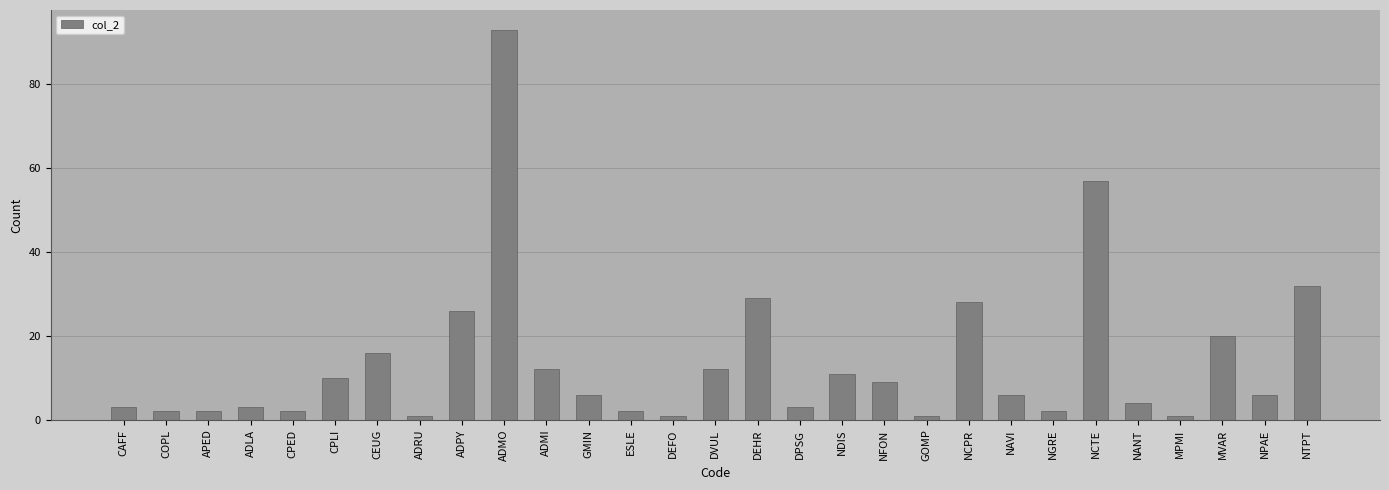

What is the difference between the values at ADMI and COPL?

10